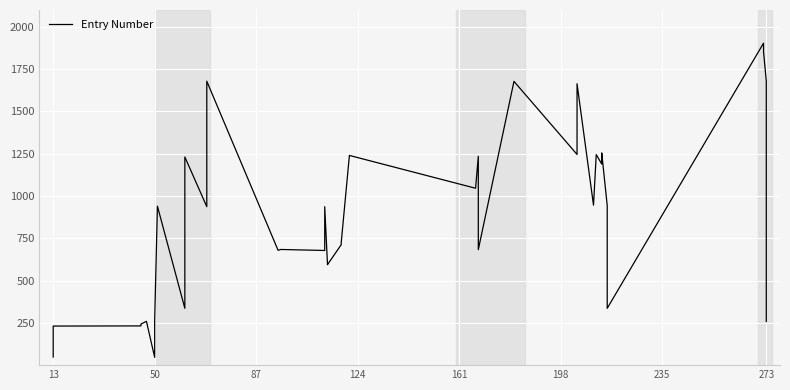

The chart shows a value of 795 at 20. True or false?

False